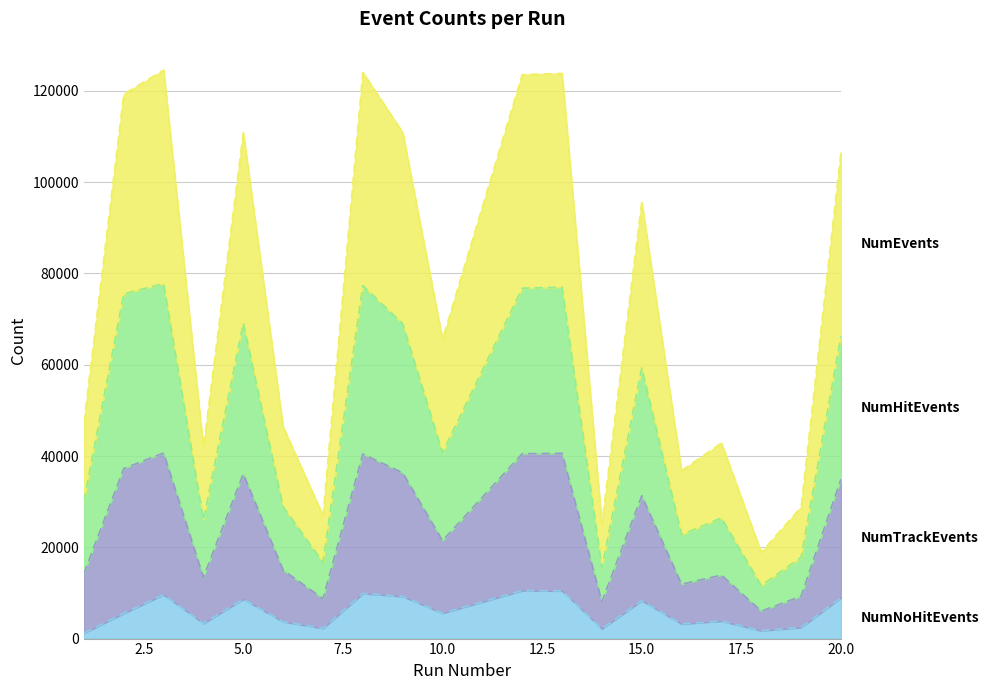

How many distinct data groups are displayed?

4